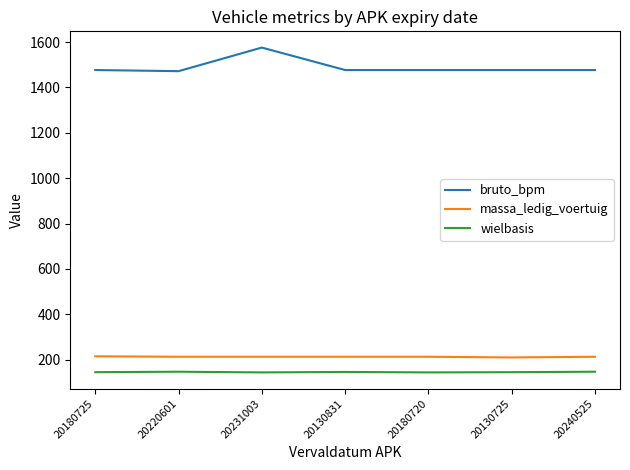

Between 20180725 and 20231003, which series saw the biggest shift?

bruto_bpm